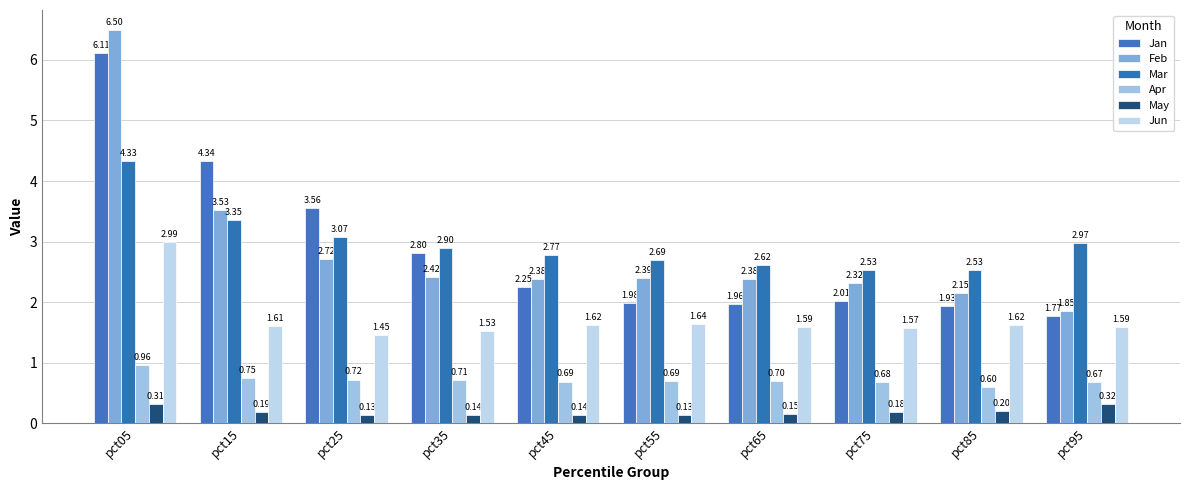

What is the minimum value for Jun?

1.5